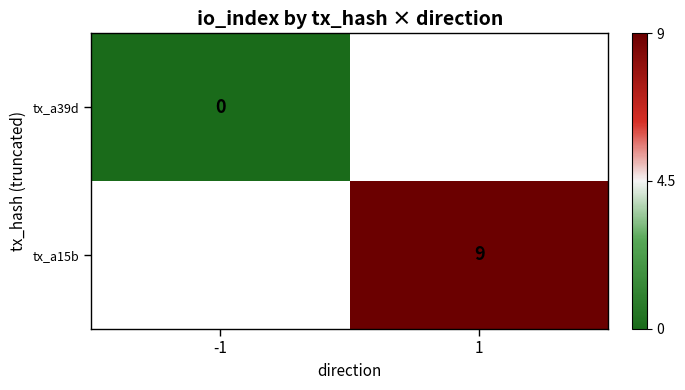

Count the number of categories in the chart.

2